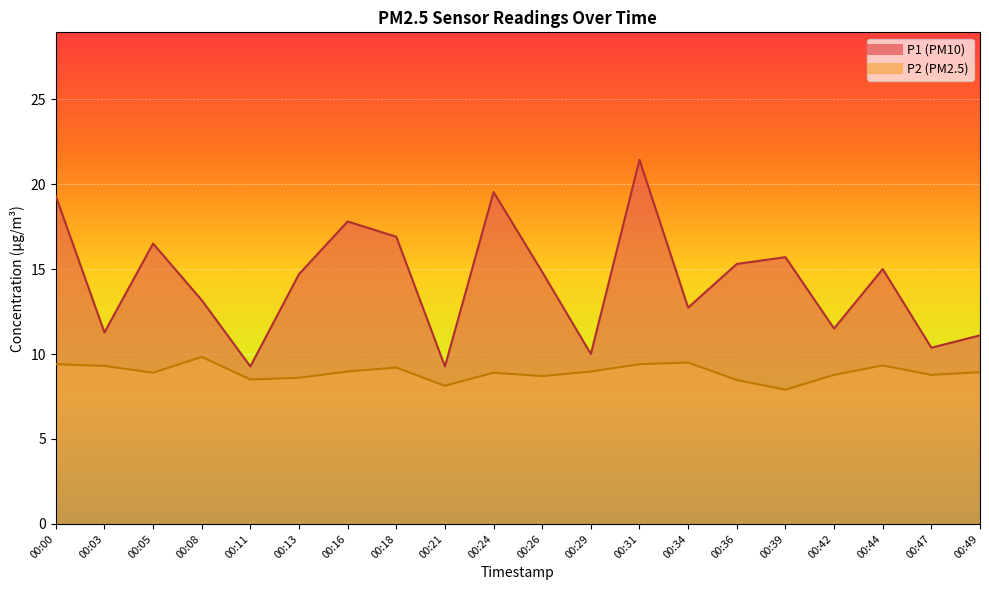

What is the difference between the P2 values at 00:16 and 00:31?

0.4